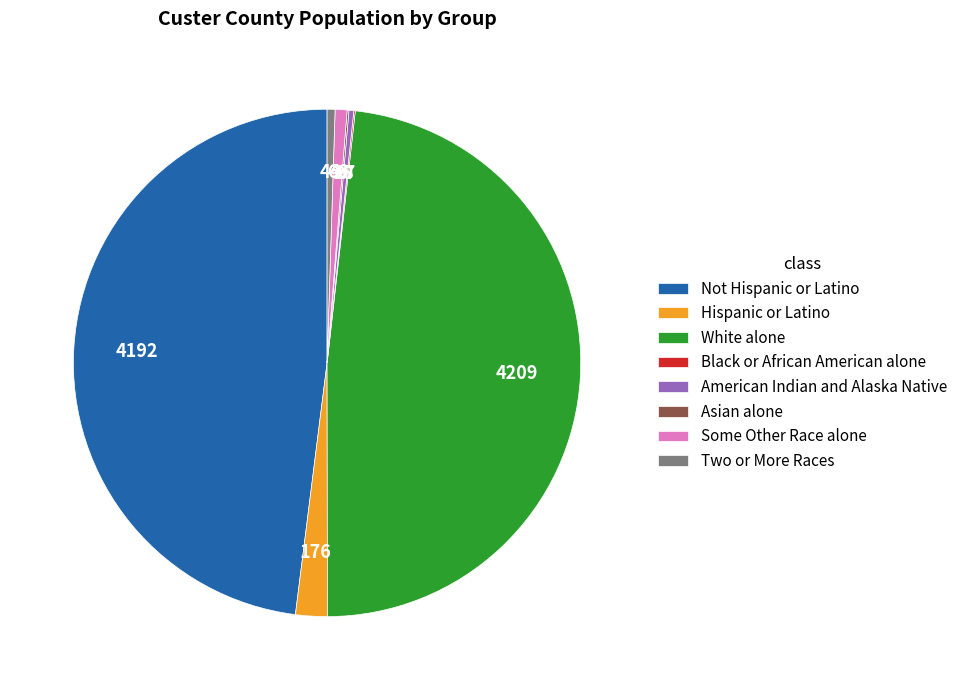

Is it true that Some Other Race alone is 1% of the pie?

True